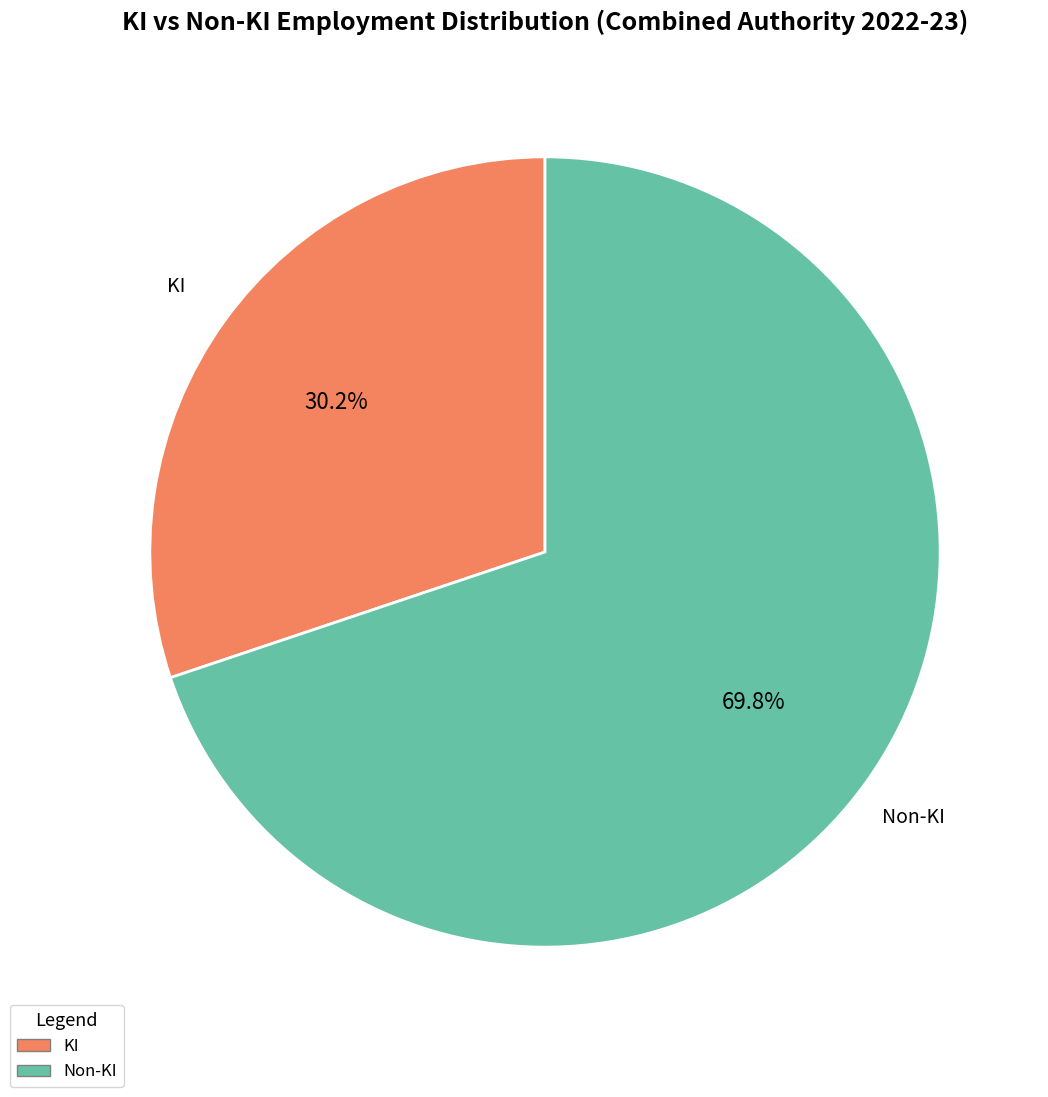

Approximately how many times larger is the value at KI compared to Non-KI?

0.4